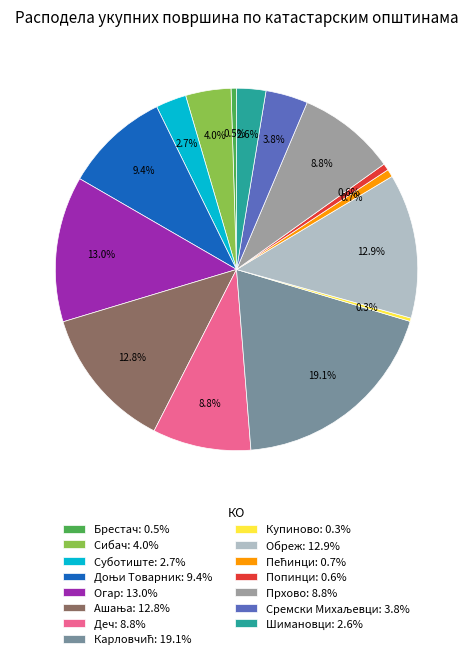

The Деч slice represents 2% of the pie. True or false?

False